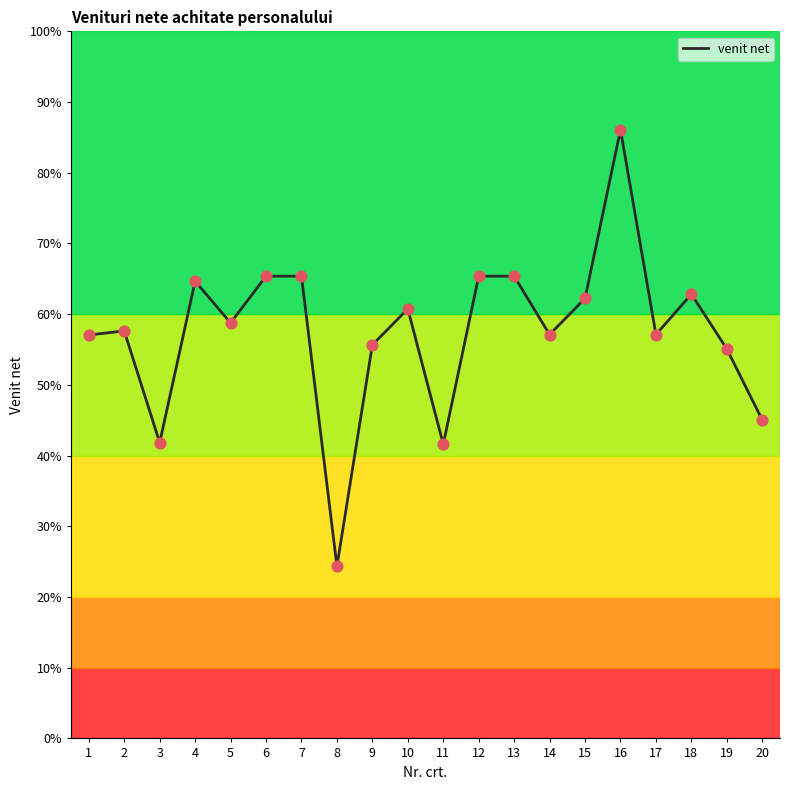

Does the chart have visible grid lines?

No